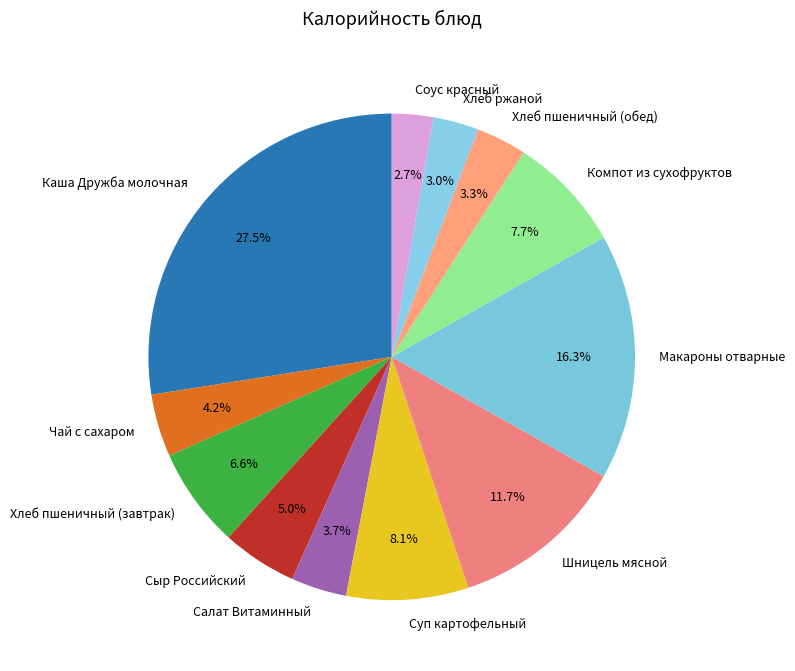

What is the largest slice in the pie chart?

Каша Дружба молочная